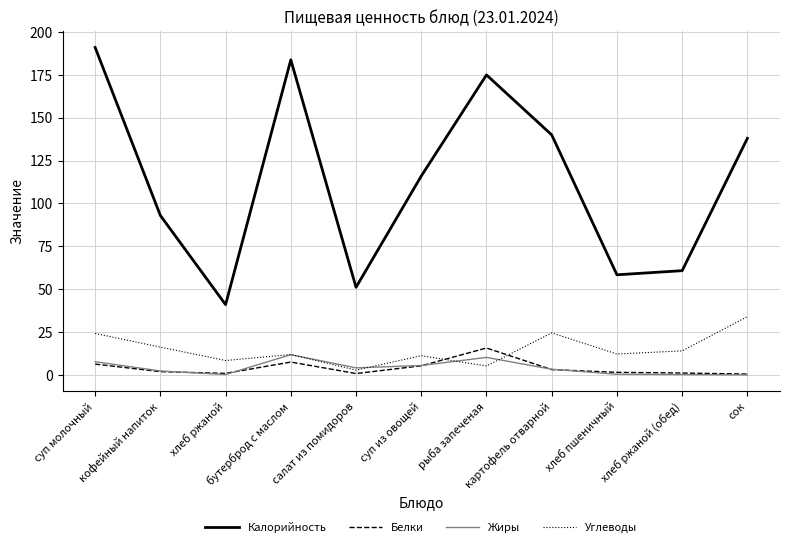

What is the maximum value shown in the chart?

191.0